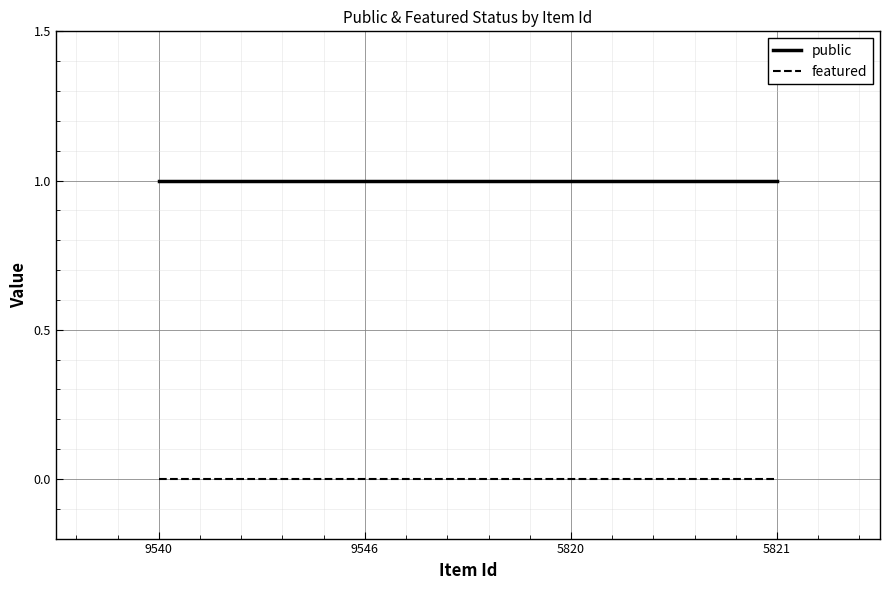

Is the value of featured at 5821 greater than the value of public at 9546?

No